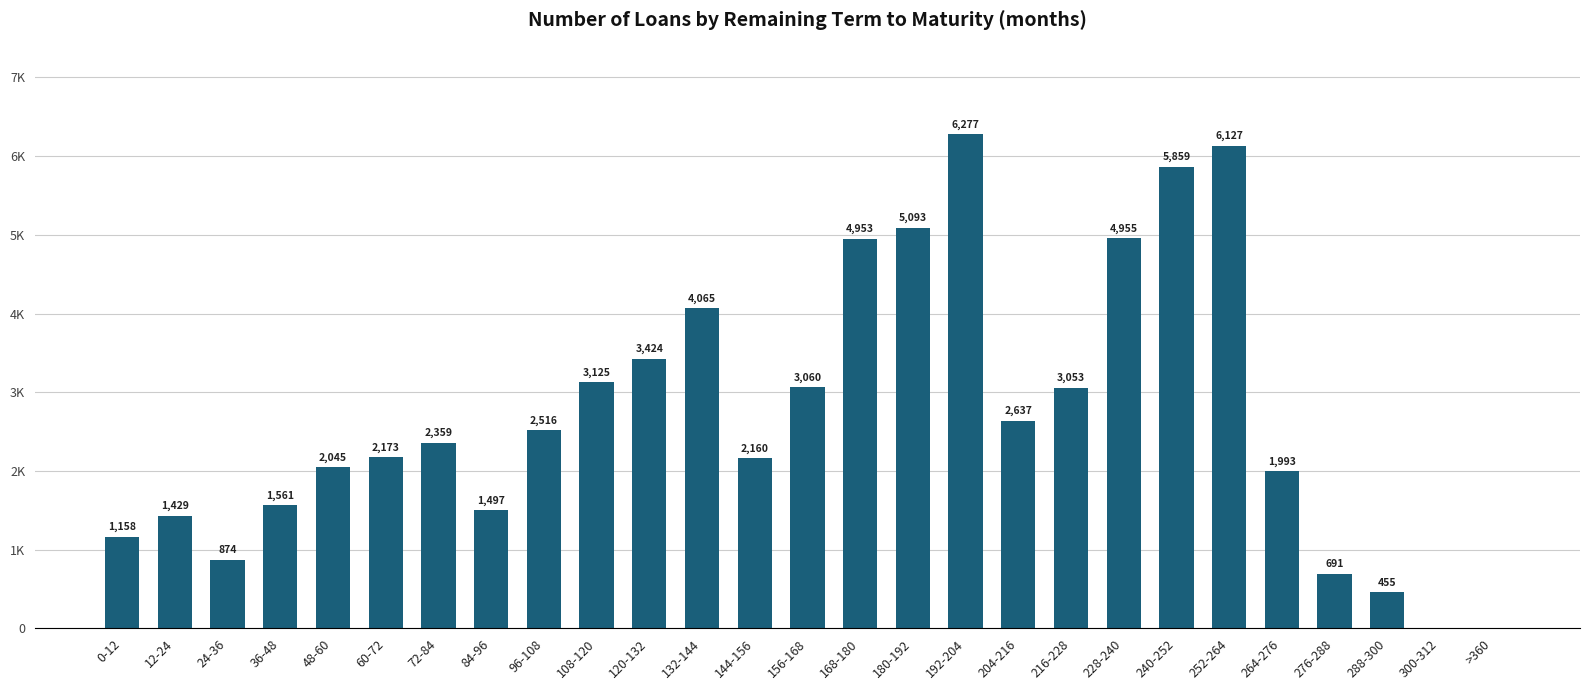

Reading left to right, extract all data points from this chart.

0-12=1158	12-24=1429	24-36=874	36-48=1561	48-60=2045	60-72=2173	72-84=2359	84-96=1497	96-108=2516	108-120=3125	120-132=3424	132-144=4065	144-156=2160	156-168=3060	168-180=4953	180-192=5093	192-204=6277	204-216=2637	216-228=3053	228-240=4955	240-252=5859	252-264=6127	264-276=1993	276-288=691	288-300=455	300-312=0	>360=0